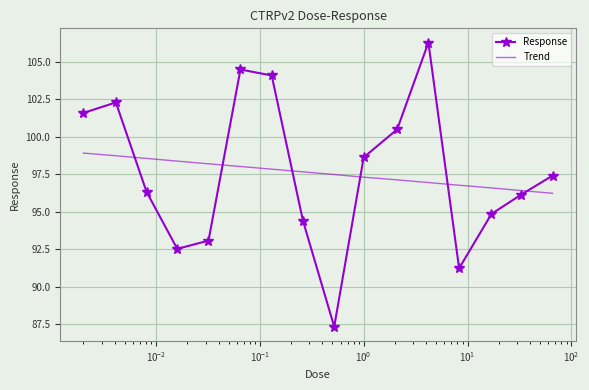

Which series has the largest range (max minus min)?

Response